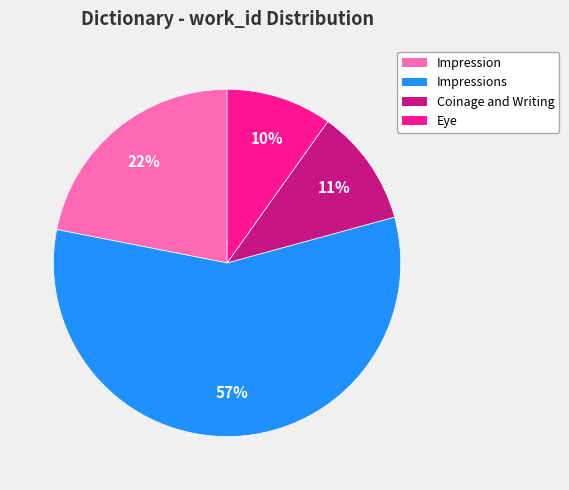

Which has a higher value, Impressions or Eye?

Impressions